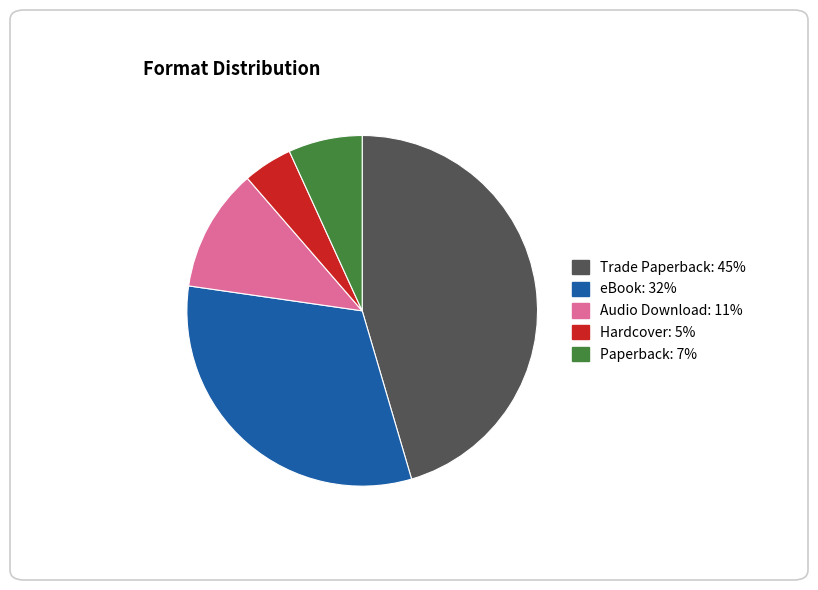

True or false: Audio Download accounts for 11% of the total.

True